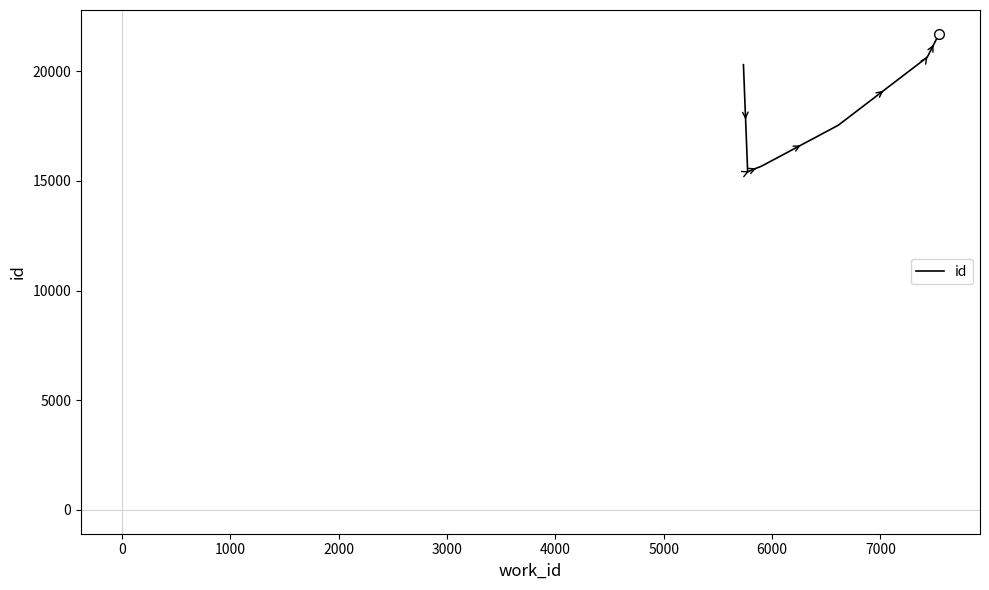

What is the difference between the second highest and second lowest values?

5229